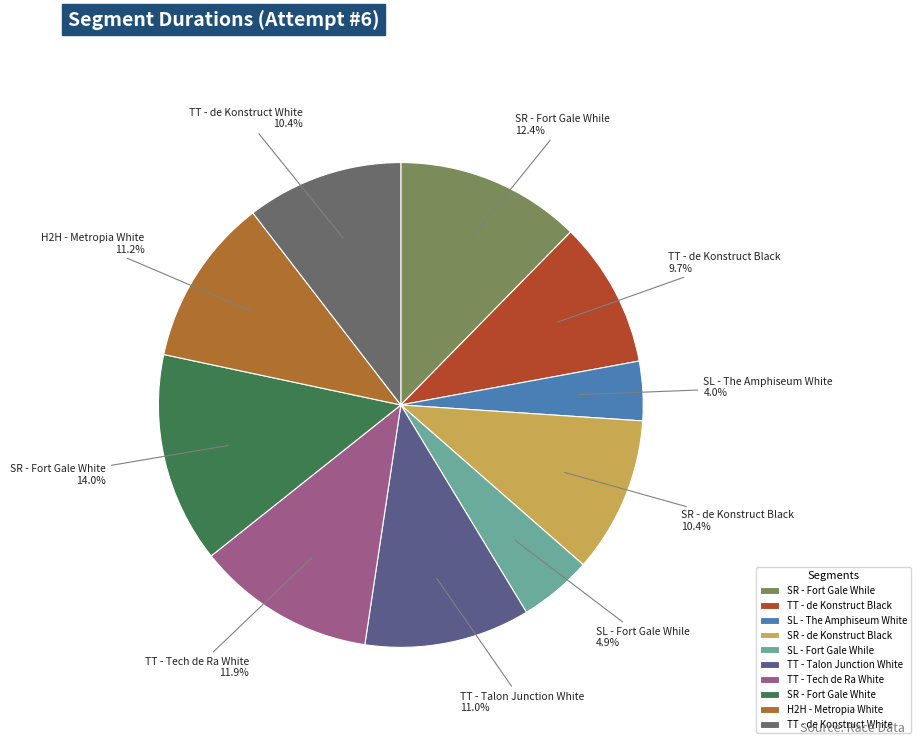

How many slices are in this pie chart?

10